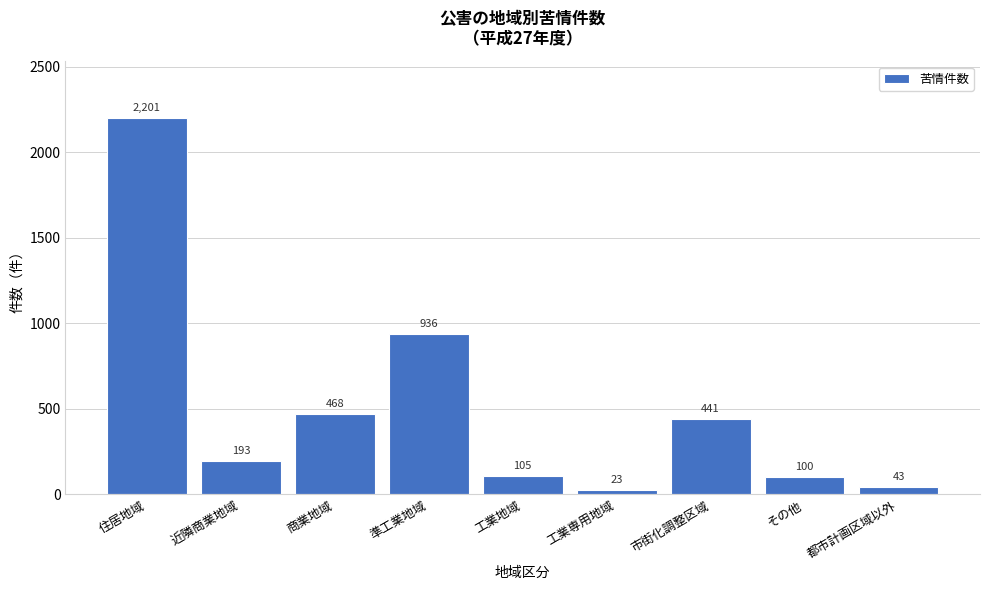

Reading left to right, extract all data points from this chart.

住居地域=2201	近隣商業地域=193	商業地域=468	準工業地域=936	工業地域=105	工業専用地域=23	市街化調整区域=441	その他=100	都市計画区域以外=43